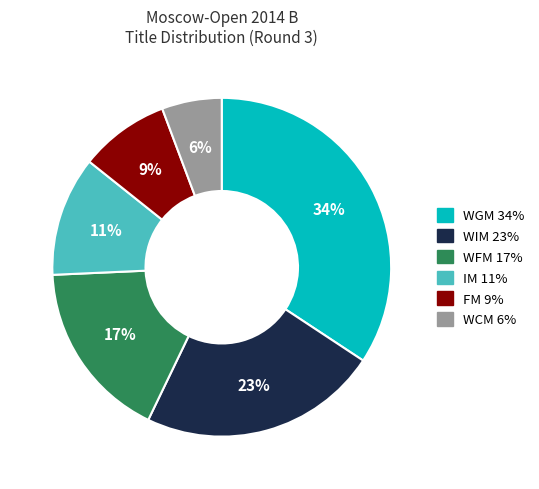

Is there any slice that represents more than half of the pie?

No